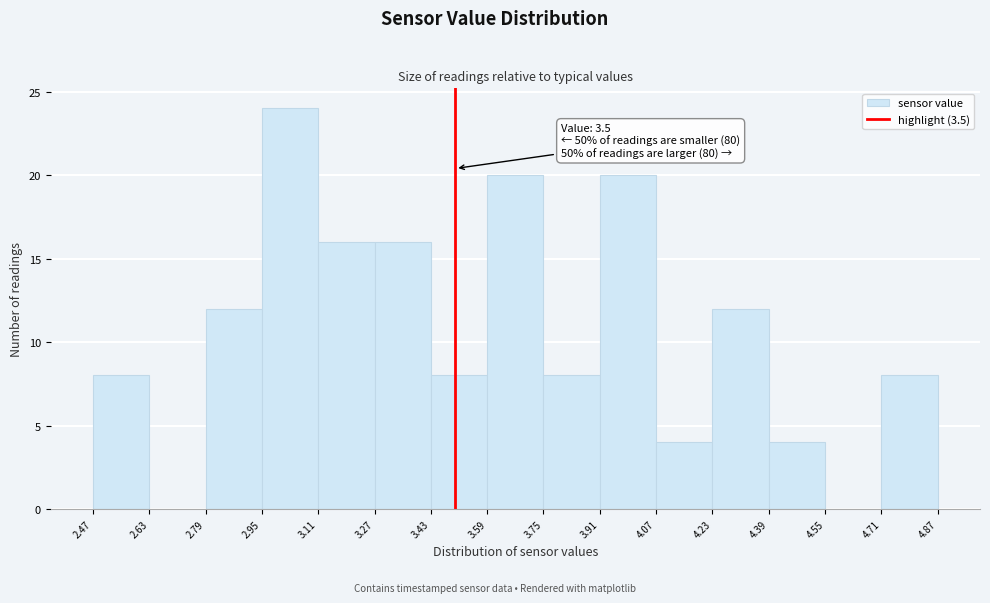

Which range on the x-axis has the tallest bar?

2.95 to 3.11